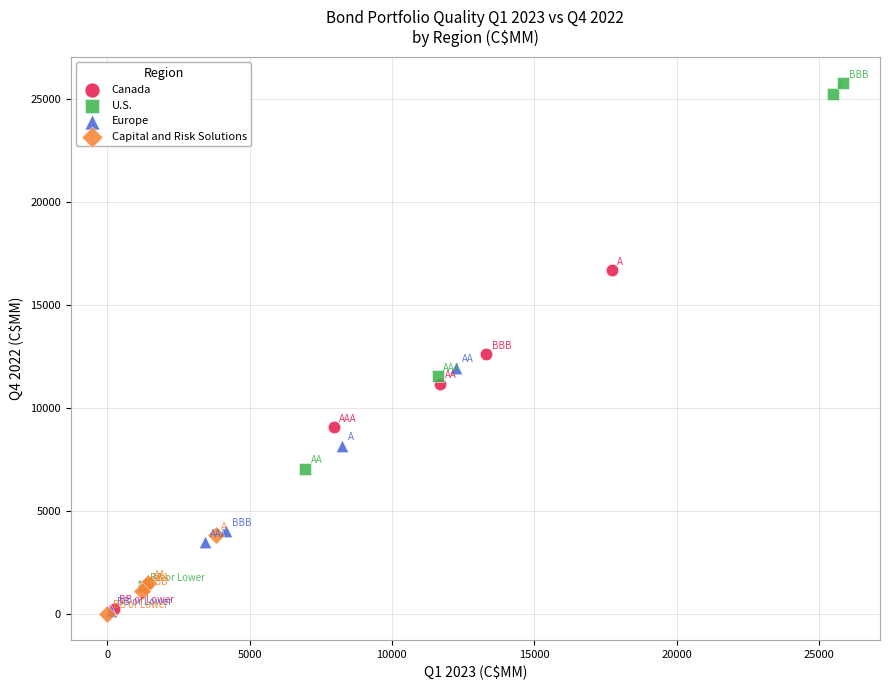

Which series contains the highest Y value?

U.S.